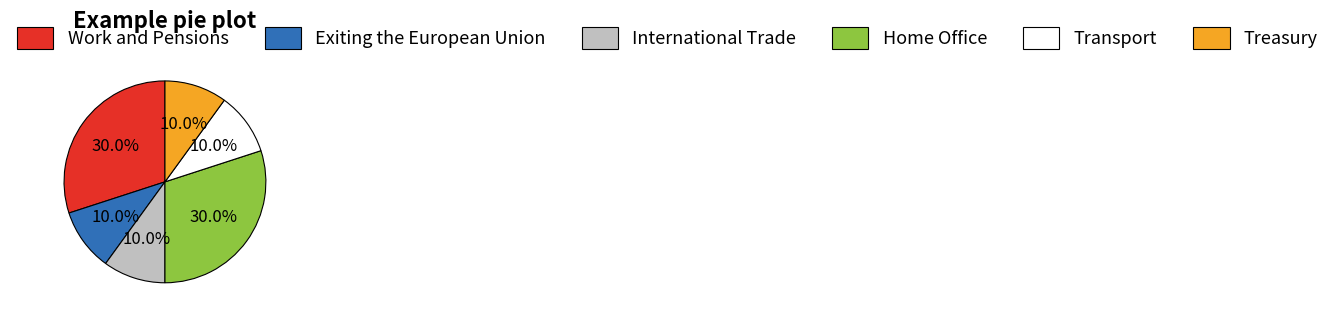

What percentage is the Transport slice, to the nearest percent?

10%